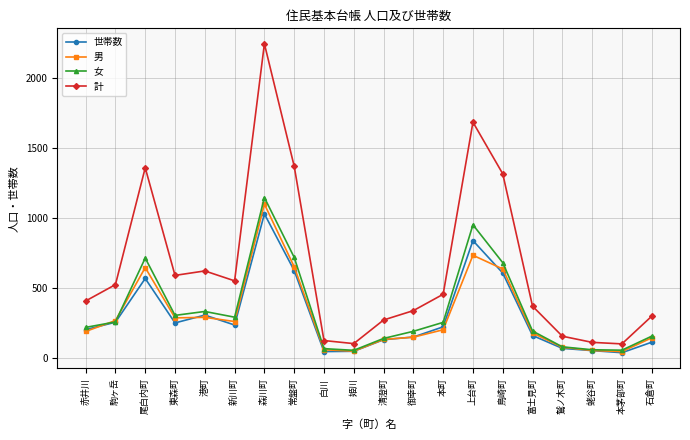

How many interior local peaks does the 計 series have?

4